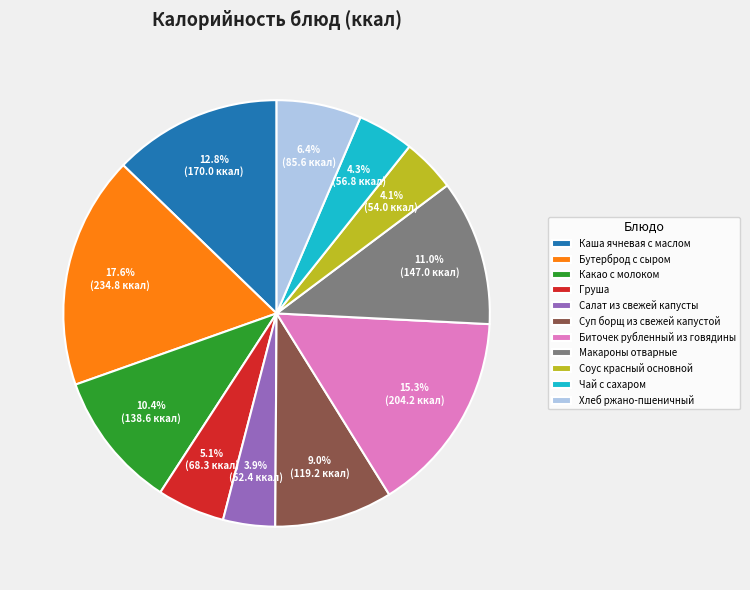

What percentage do Чай с сахаром and Какао с молоком together represent?

14.7%